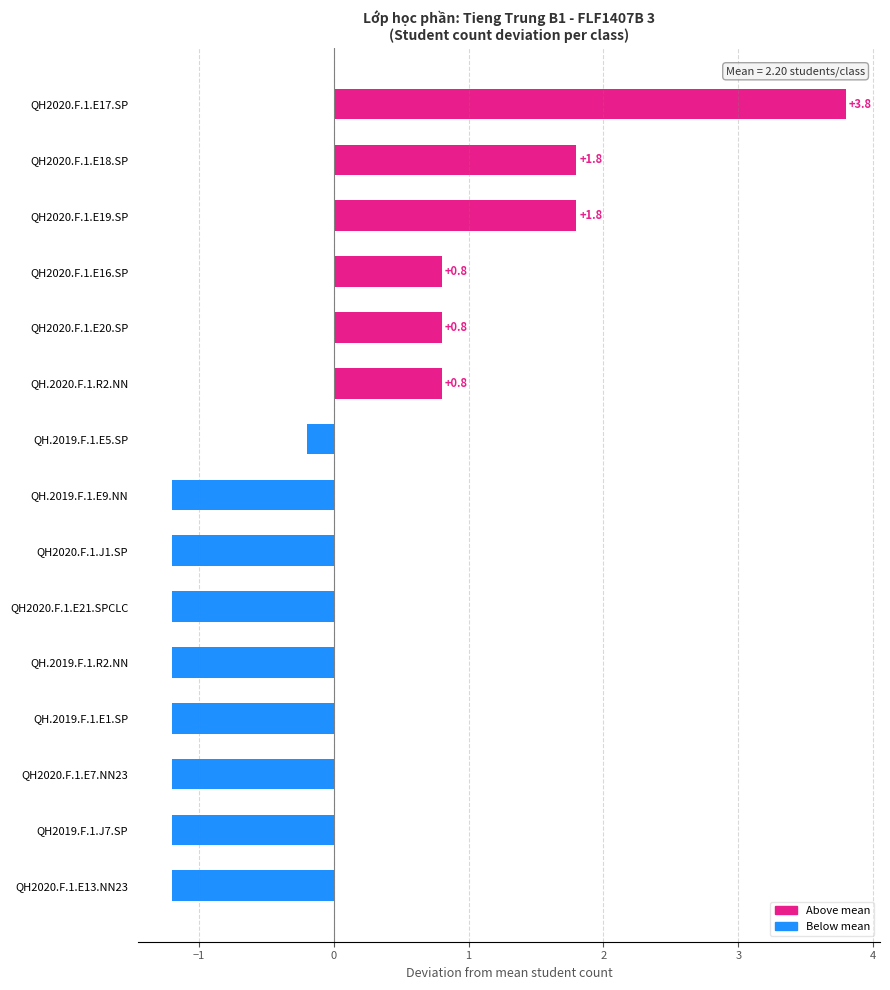

How many distinct data groups are displayed?

1